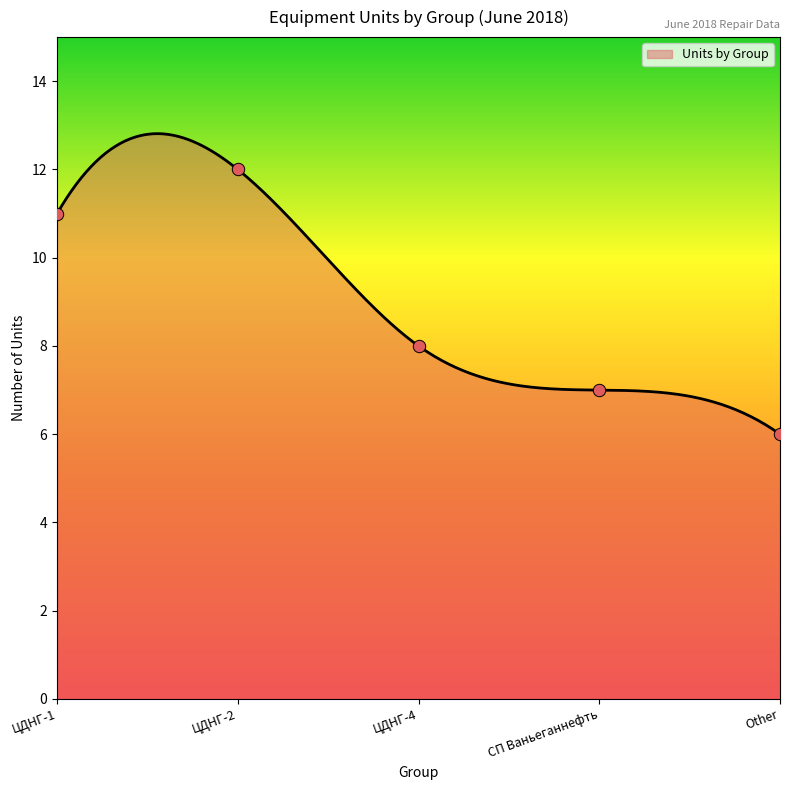

What is the change in value from ЦДНГ-4 to Other?

-2